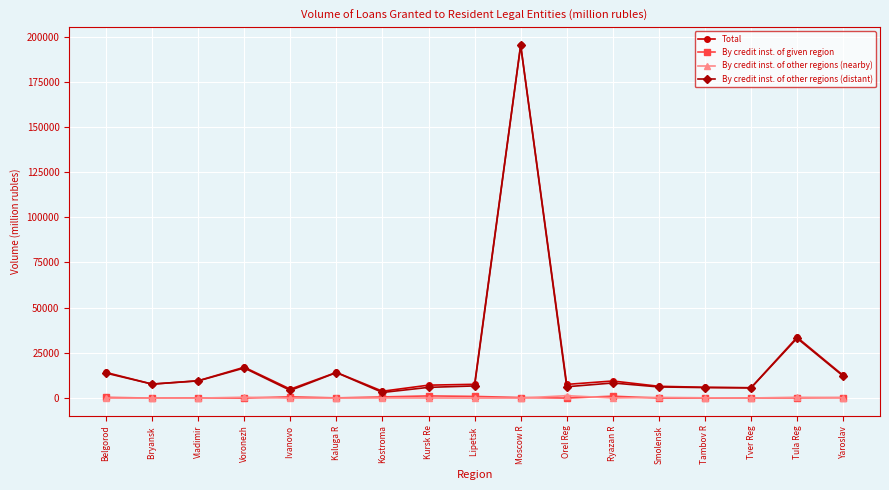

What is the sum of all By credit inst. of other regions (distant) values?

354178